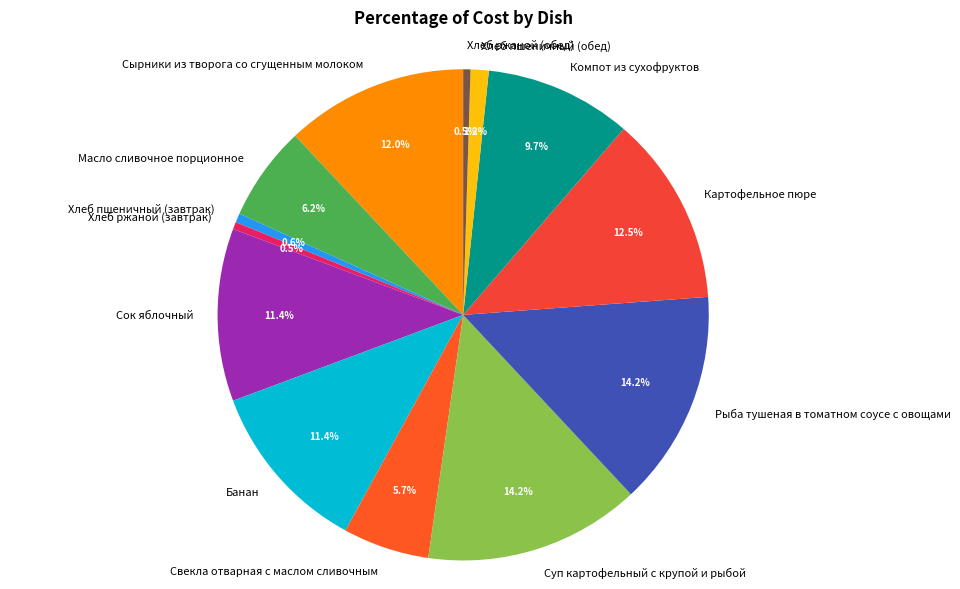

To the nearest percent, what percentage of the pie is Свекла отварная с маслом сливочным?

6%